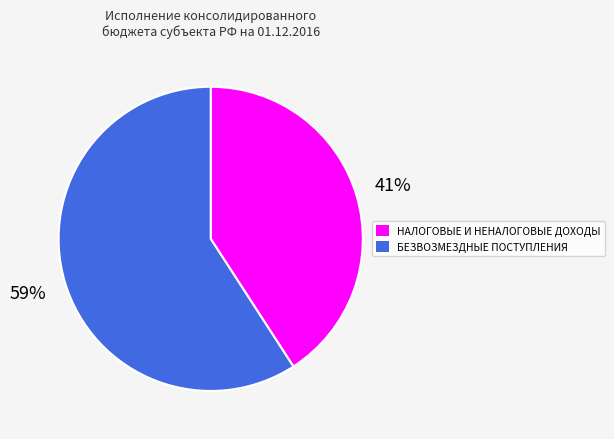

Combined, do НАЛОГОВЫЕ И НЕНАЛОГОВЫЕ ДОХОДЫ and БЕЗВОЗМЕЗДНЫЕ ПОСТУПЛЕНИЯ account for over 50%?

Yes